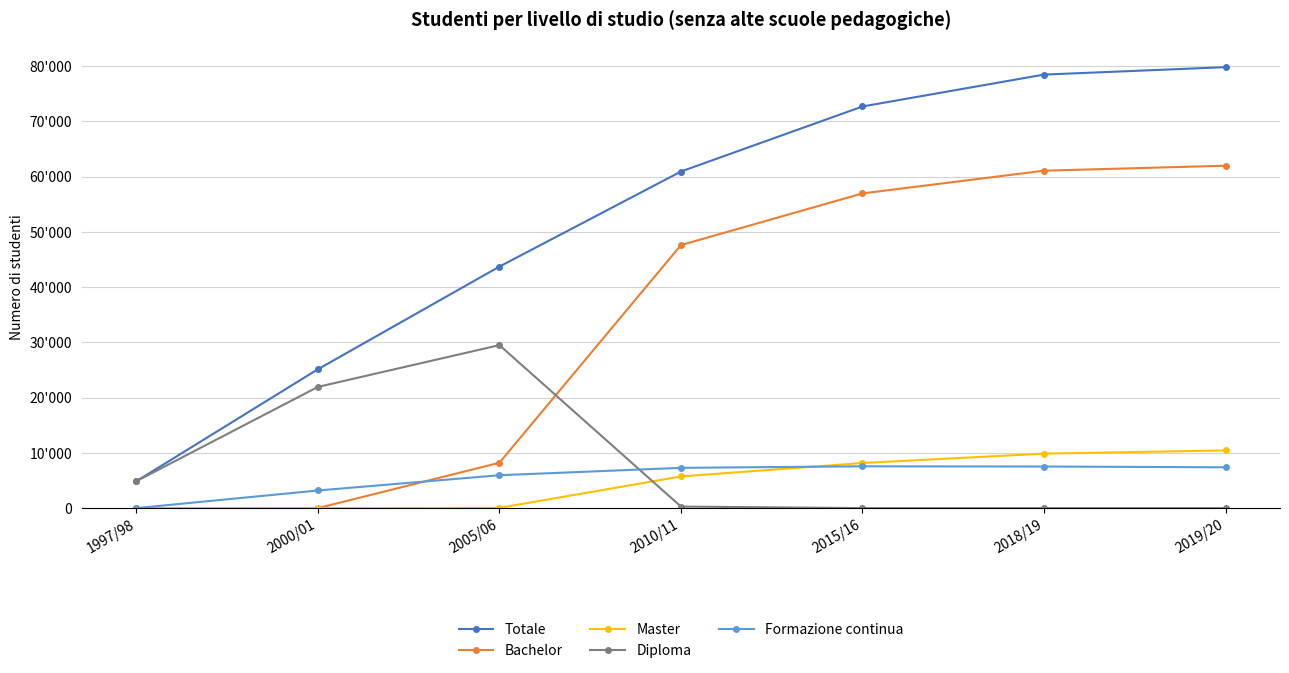

Which label corresponds to the smallest value in the chart?

1997/98